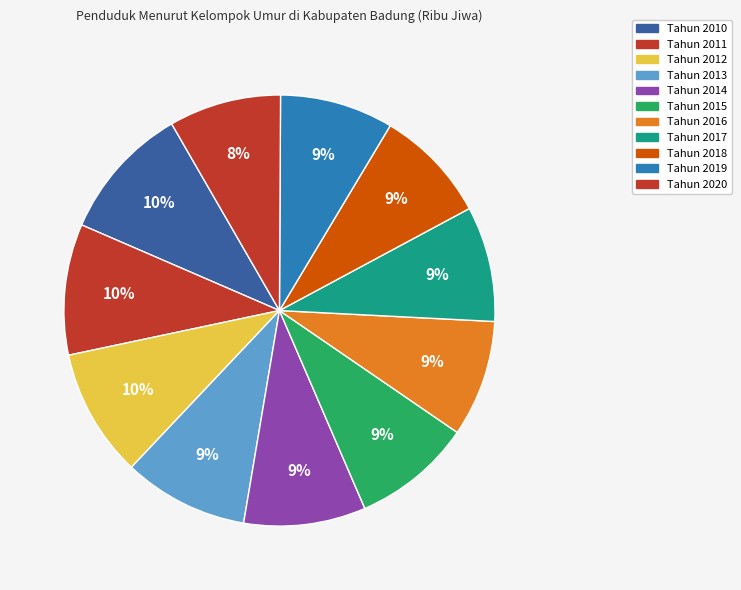

What is the change in value from Tahun 2011 to Tahun 2017?

-0.2